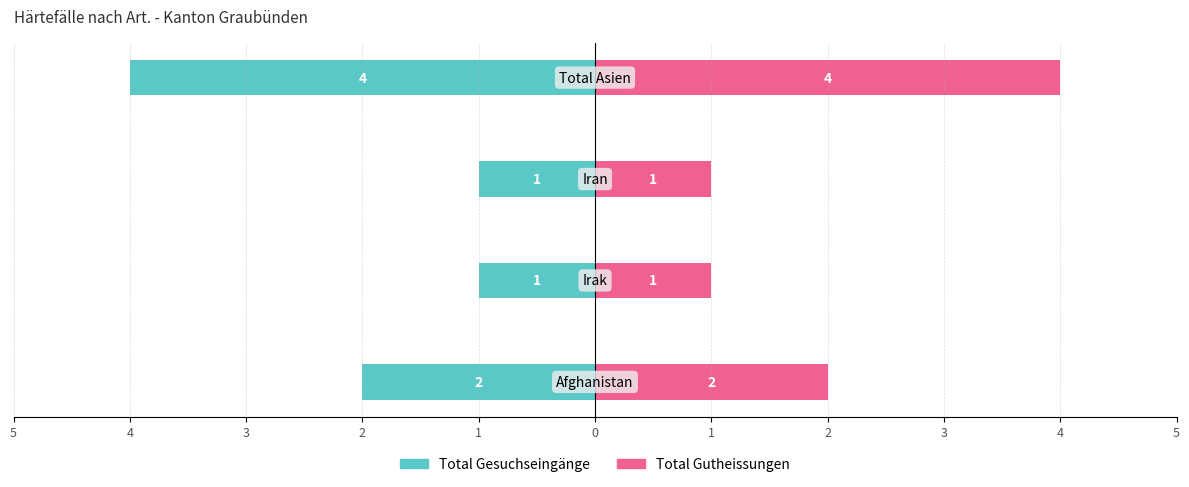

Count the number of categories in the chart.

4